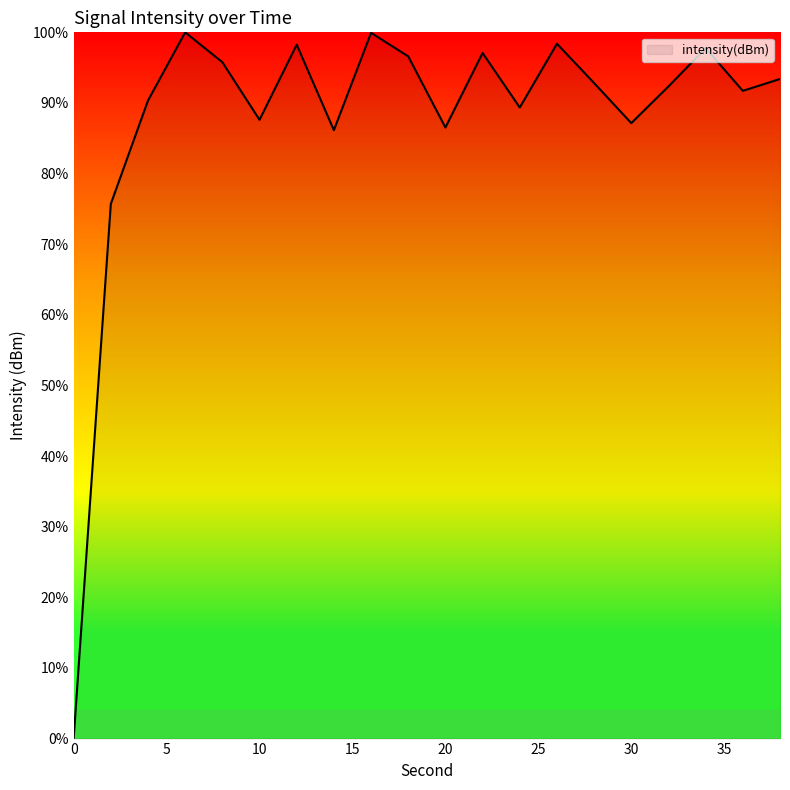

What is the difference between the maximum and minimum values?

100.0